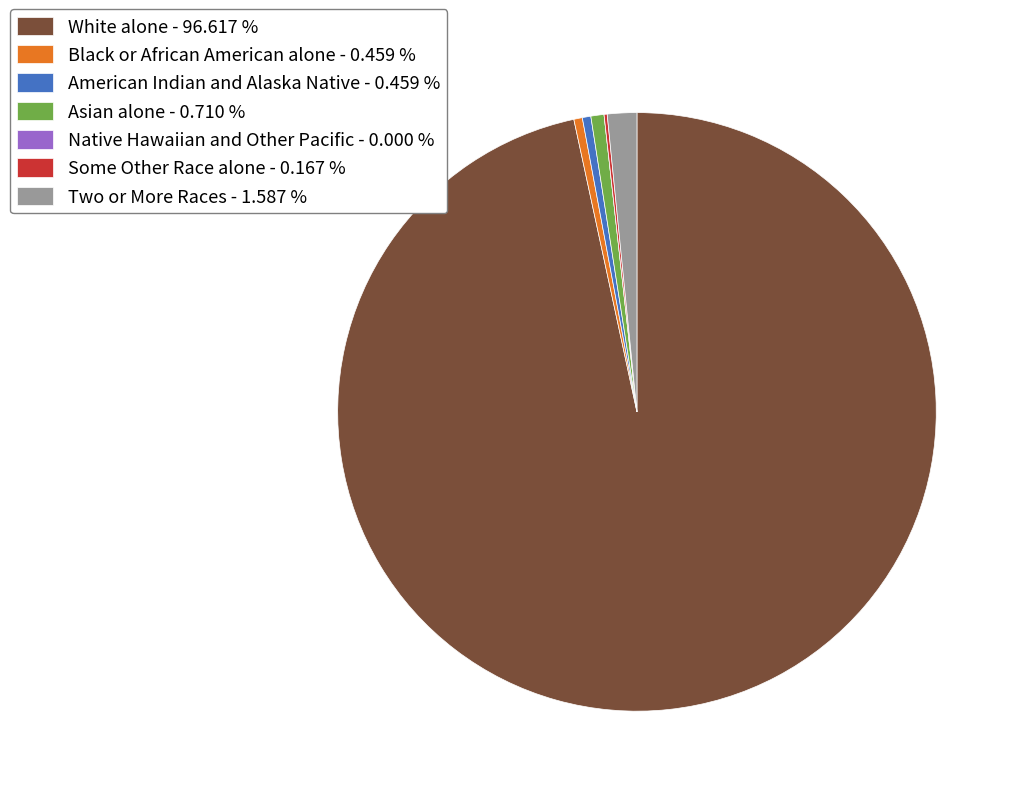

Which has a higher value, American Indian and Alaska Native - 0.459 % or Two or More Races - 1.587 %?

Two or More Races - 1.587 %